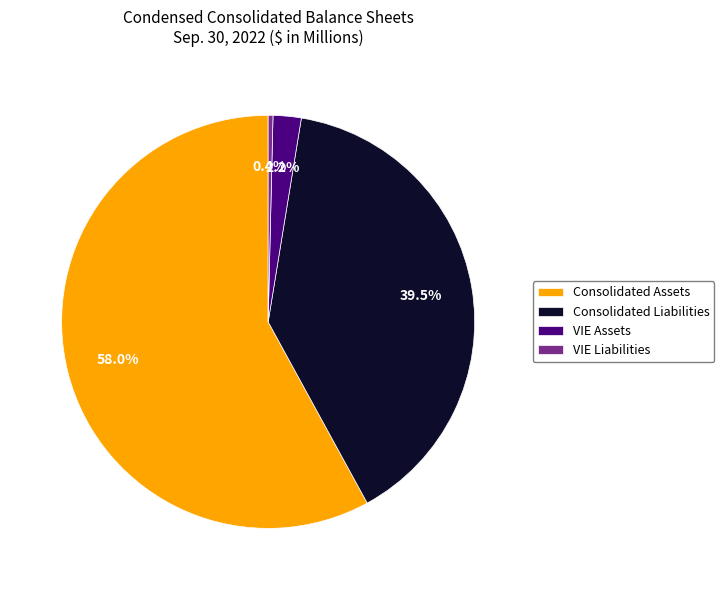

Which slice is the smallest?

VIE Liabilities